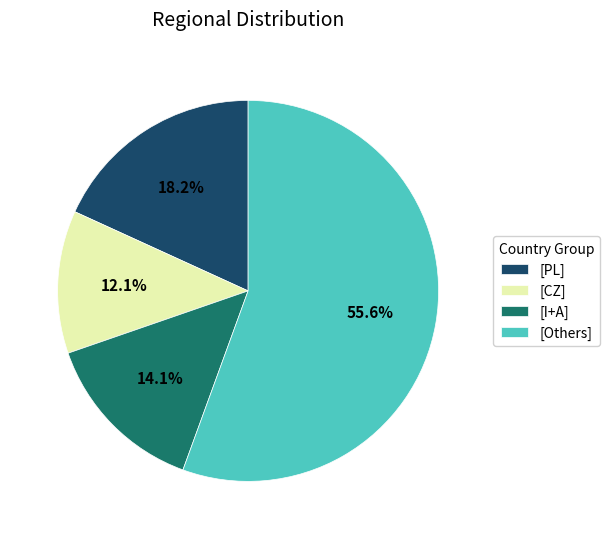

Combined, do [PL] and [I+A] account for over 50%?

No